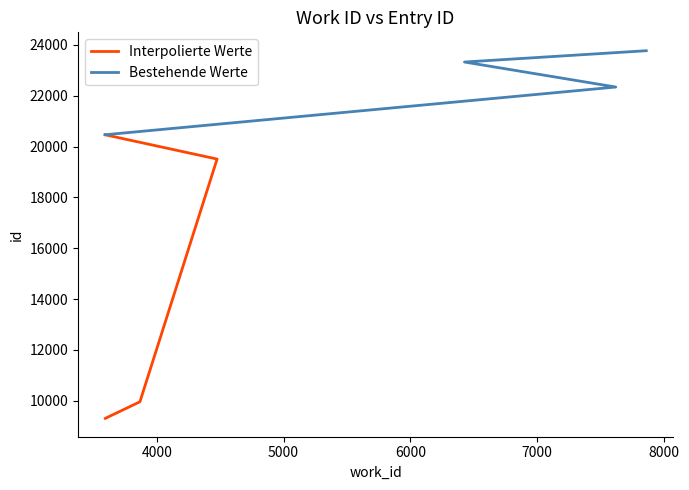

What is the sum of all Interpolierte Werte values?

59245